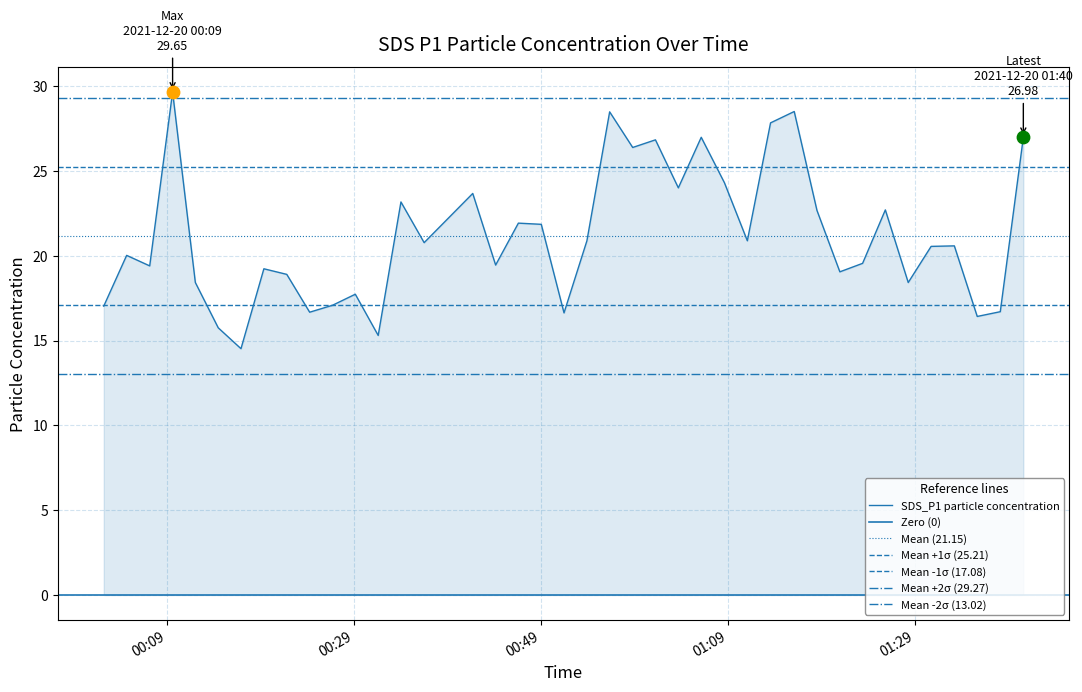

Between 17 and 8, which is larger?

17